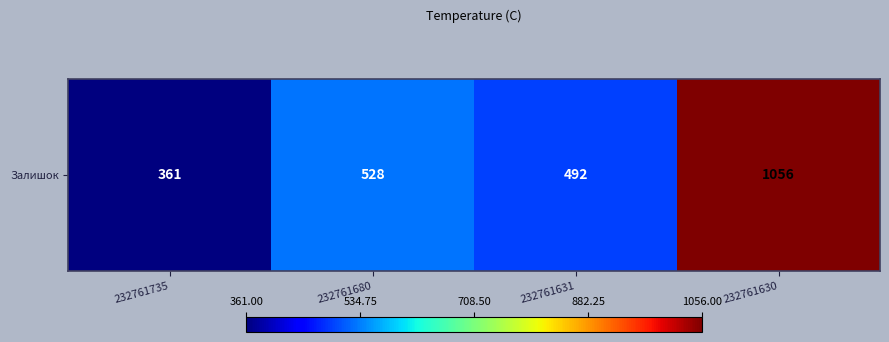

Which has a higher value, 232761735 or 232761680?

232761680